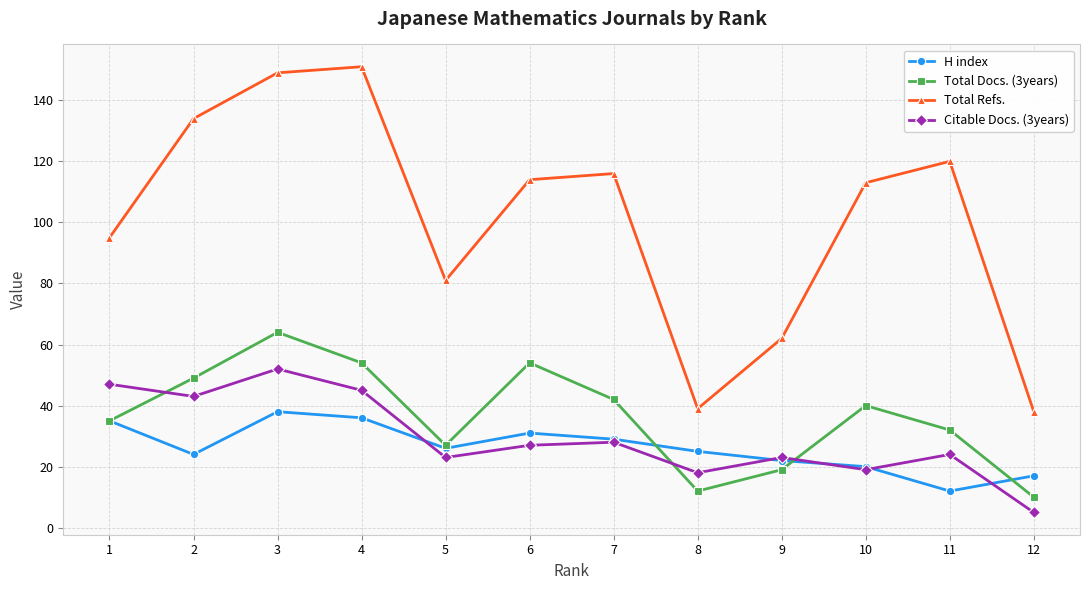

Reading left to right, extract all data points from this chart.

H index: 1=35	2=24	3=38	4=36	5=26	6=31	7=29	8=25	9=22	10=20	11=12	12=17
Total Docs. (3years): 1=35	2=49	3=64	4=54	5=27	6=54	7=42	8=12	9=19	10=40	11=32	12=10
Total Refs.: 1=95	2=134	3=149	4=151	5=81	6=114	7=116	8=39	9=62	10=113	11=120	12=38
Citable Docs. (3years): 1=47	2=43	3=52	4=45	5=23	6=27	7=28	8=18	9=23	10=19	11=24	12=5